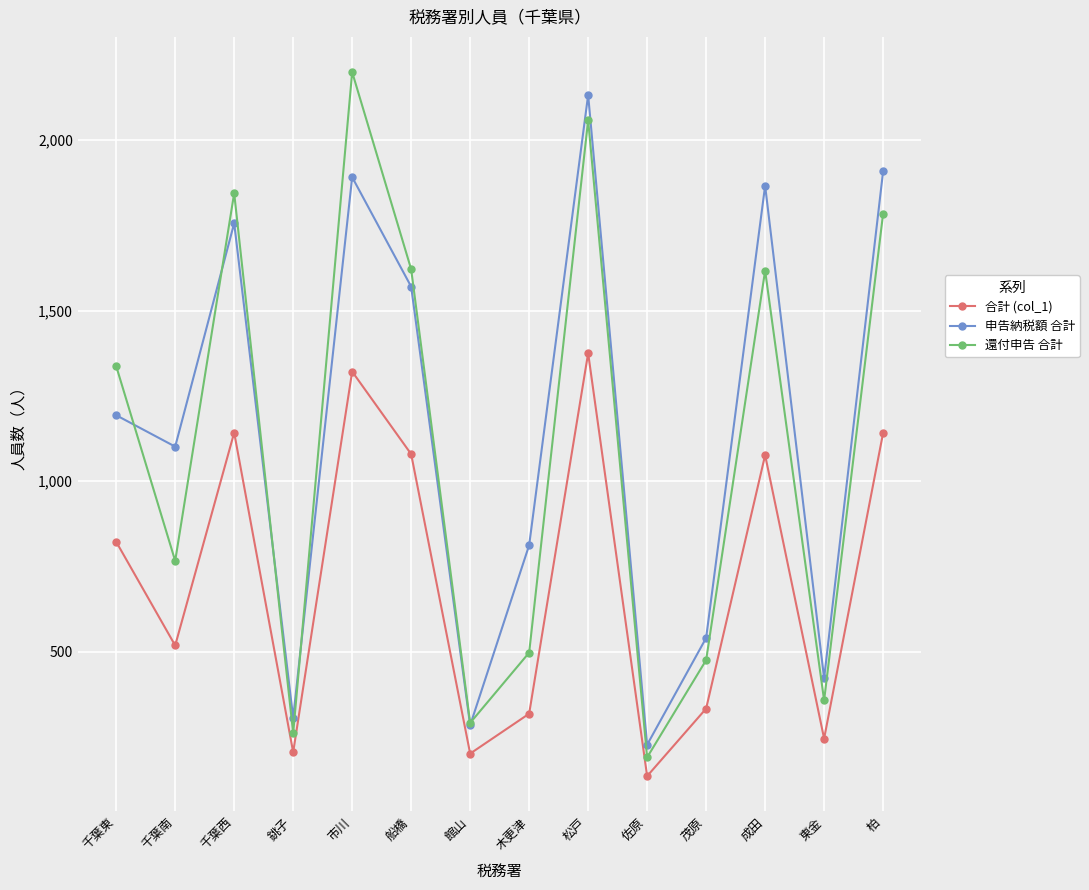

What is the average value of the 申告納税額 合計 series?

1143